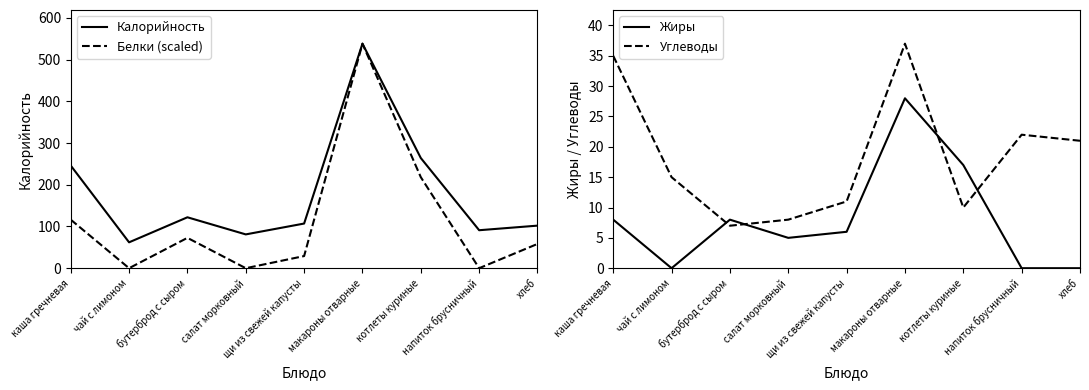

Which category has the lowest value across all series?

чай с лимоном